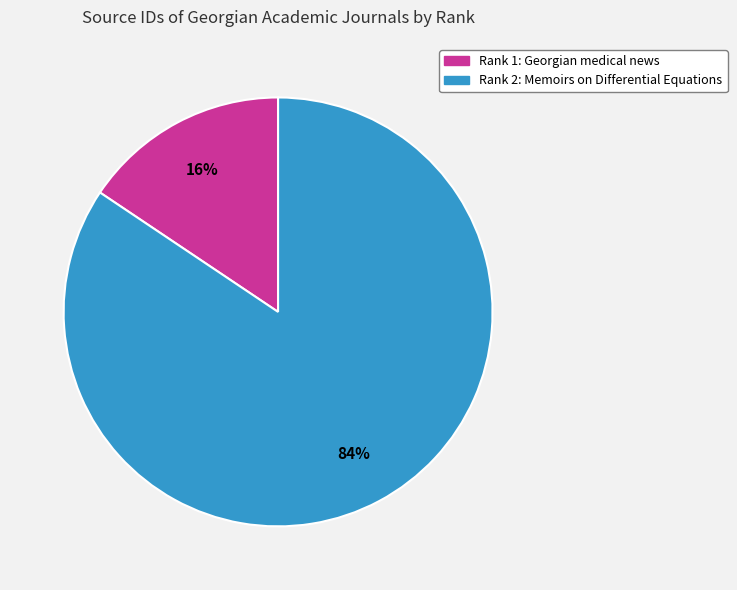

How many slices are in this pie chart?

2